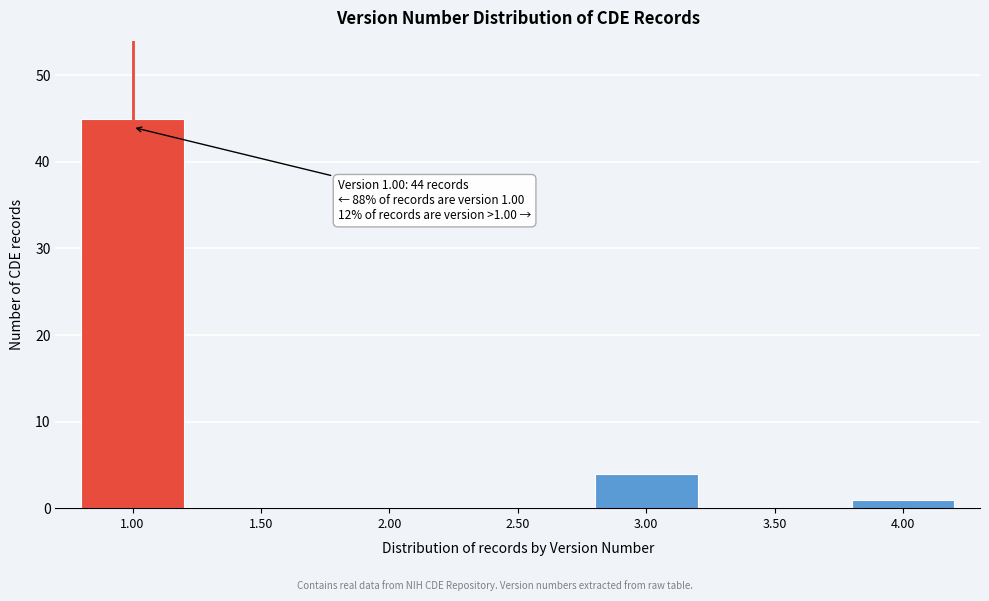

Reading left to right, what are all the values shown in this chart?

1.00=45	1.50=0	2.00=0	2.50=0	3.00=4	3.50=0	4.00=1